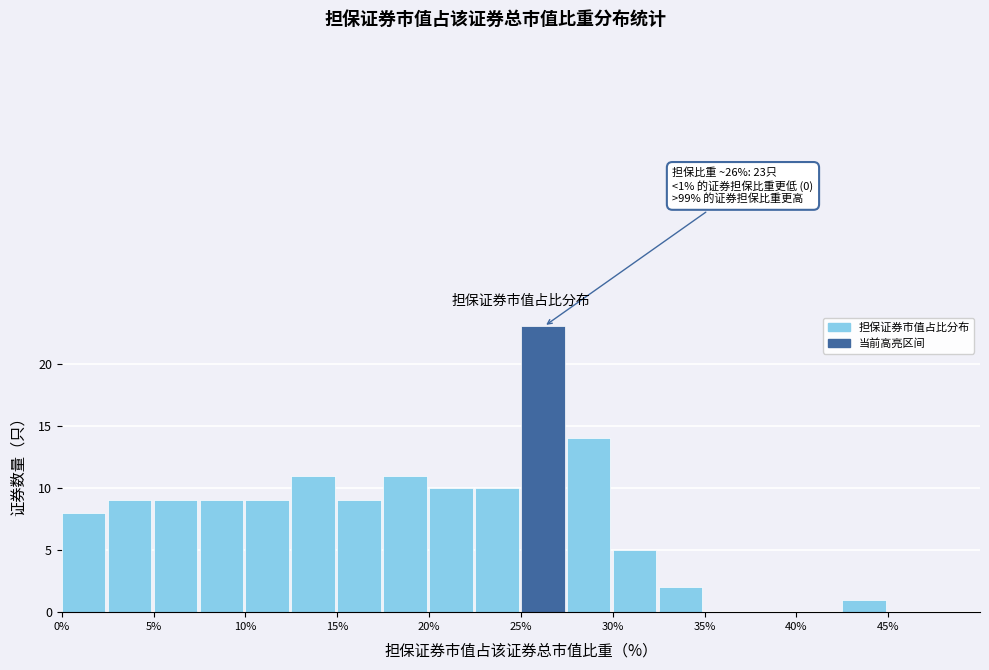

Which range on the x-axis has the tallest bar?

25.0 to 27.5